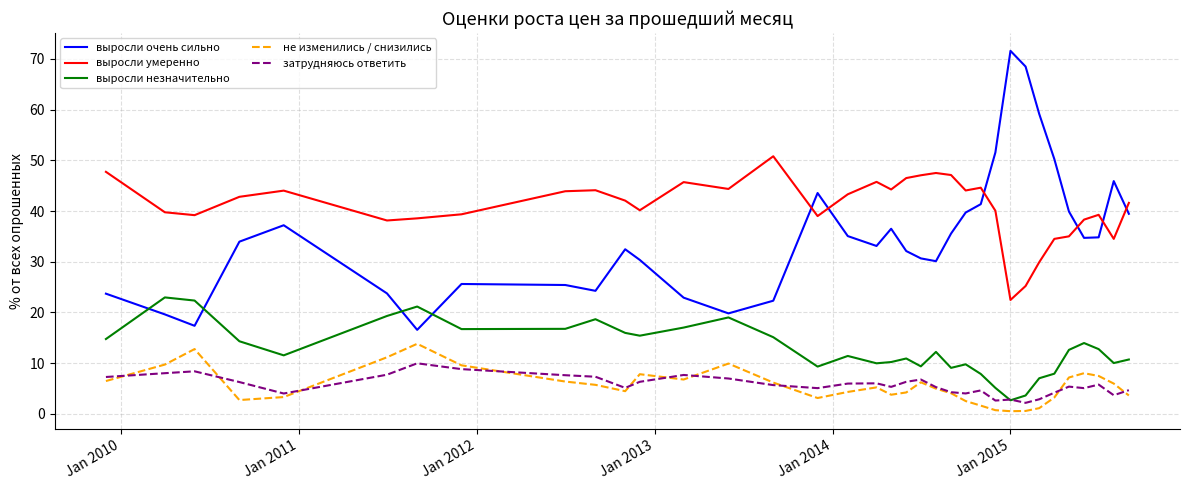

Which series has the largest range (max minus min)?

выросли очень сильно